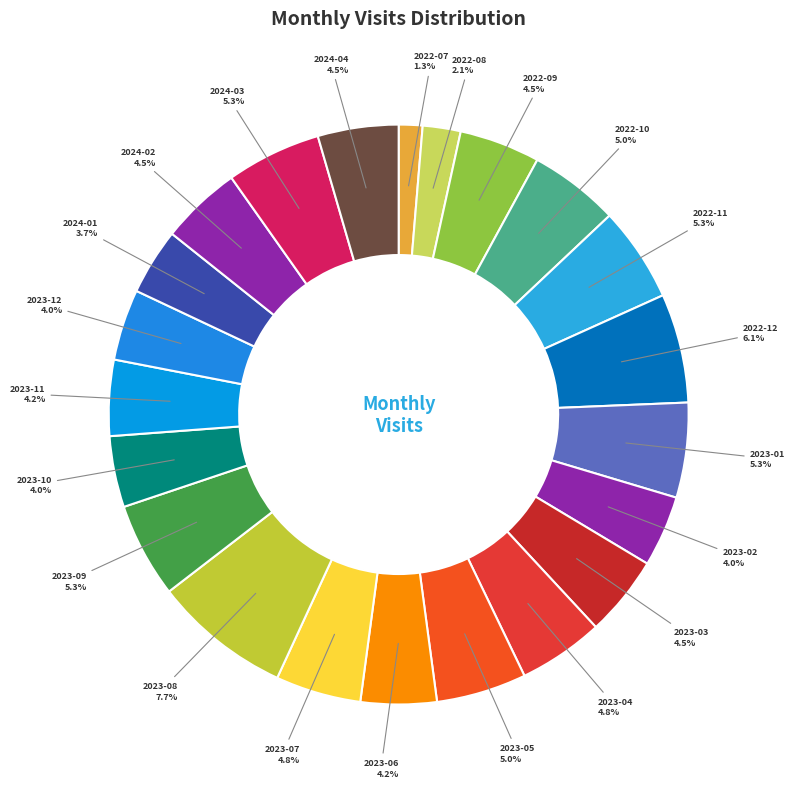

Count the number of slices in the pie.

22